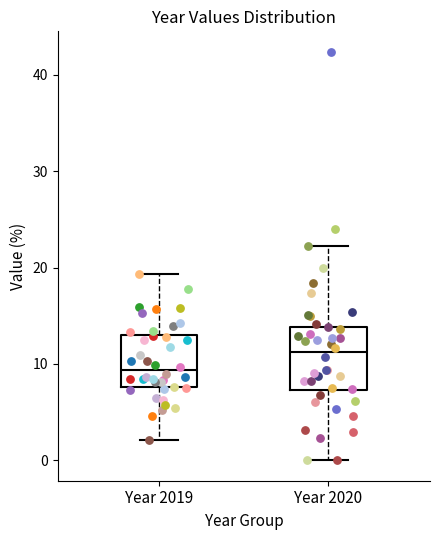

Where is the lower edge of the box for Year 2019 on the y-axis? The values are not printed on the chart, so give them approximately, as read against the axis.

8